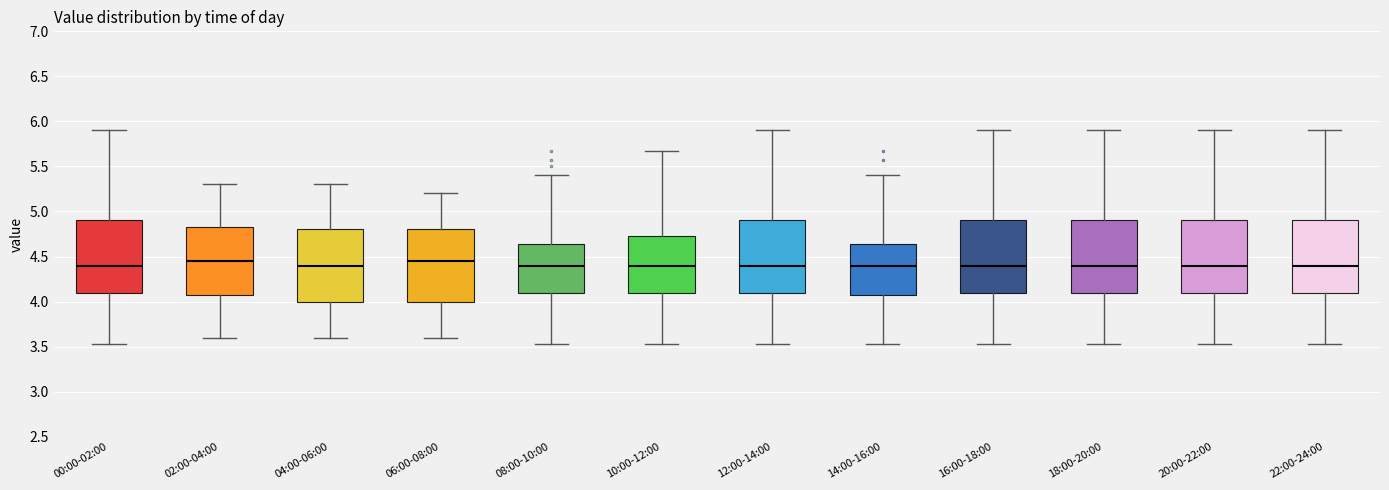

Reading left to right, transcribe this box plot: for each box, give where its median line is, the range the box spans, and where its two whiskers end, as read against the y-axis. The values are not printed on the chart, so give them approximately, as read against the axis.

00:00-02:00: median 4.40, box 4.10 to 4.90, whiskers 3.55 to 5.90
02:00-04:00: median 4.45, box 4.10 to 4.85, whiskers 3.60 to 5.30
04:00-06:00: median 4.40, box 4.00 to 4.80, whiskers 3.60 to 5.30
06:00-08:00: median 4.45, box 4.00 to 4.80, whiskers 3.60 to 5.20
08:00-10:00: median 4.40, box 4.10 to 4.65, whiskers 3.55 to 5.40
10:00-12:00: median 4.40, box 4.10 to 4.75, whiskers 3.55 to 5.65
12:00-14:00: median 4.40, box 4.10 to 4.90, whiskers 3.55 to 5.90
14:00-16:00: median 4.40, box 4.05 to 4.65, whiskers 3.55 to 5.40
16:00-18:00: median 4.40, box 4.10 to 4.90, whiskers 3.55 to 5.90
18:00-20:00: median 4.40, box 4.10 to 4.90, whiskers 3.55 to 5.90
20:00-22:00: median 4.40, box 4.10 to 4.90, whiskers 3.55 to 5.90
22:00-24:00: median 4.40, box 4.10 to 4.90, whiskers 3.55 to 5.90